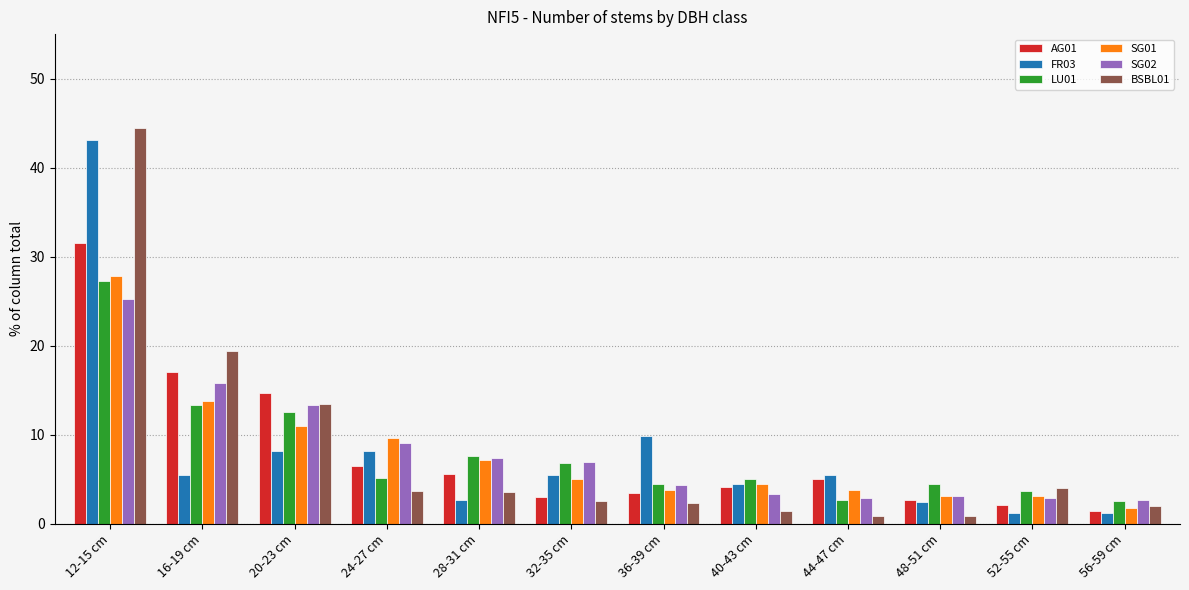

What is the label of the 6th bar from the left?

32-35 cm